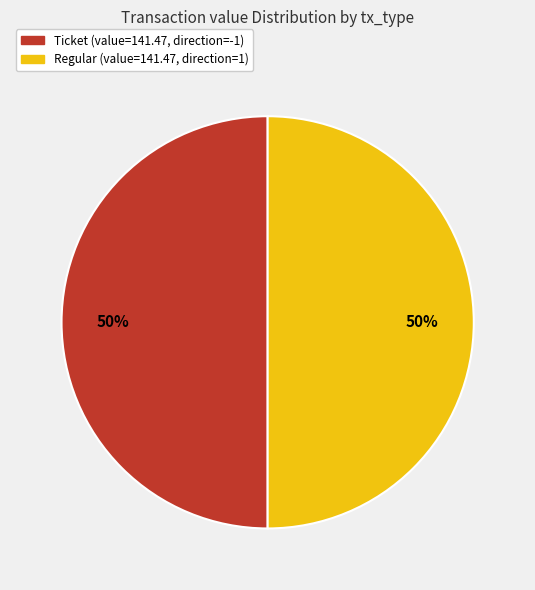

To the nearest percent, what is the average slice percentage?

50%